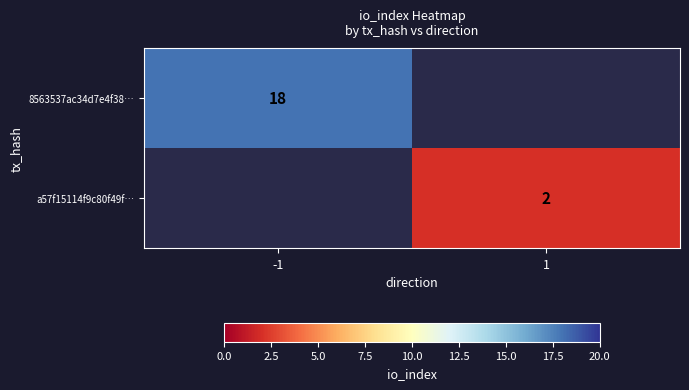

The value of a57f15114f9c80f49f… at 1 is 3. True or false?

False